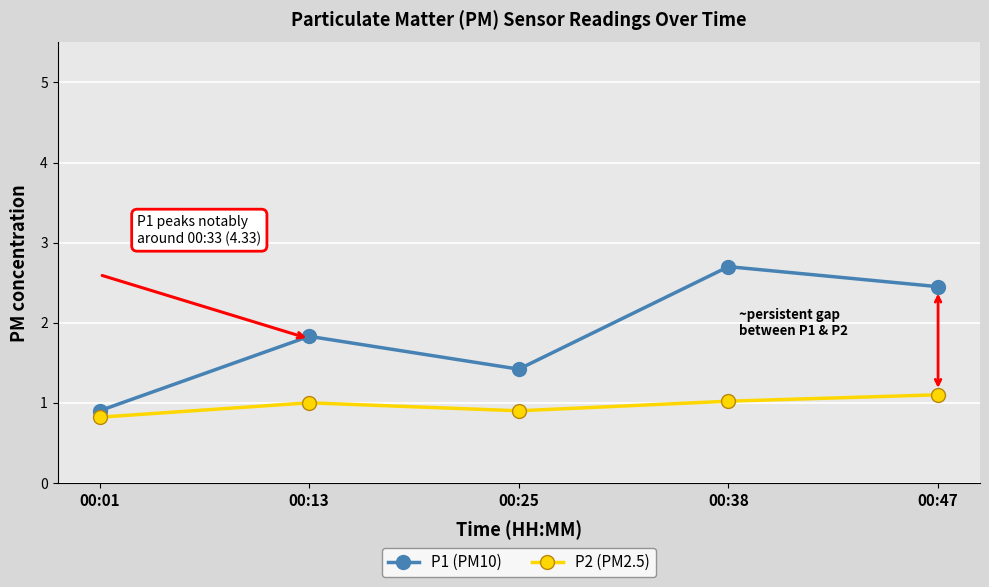

Reading right to left, transcribe all the data shown in this chart.

P1 (PM10): 00:47=2.5	00:38=2.7	00:25=1.4	00:13=1.8	00:01=0.9
P2 (PM2.5): 00:47=1.1	00:38=1.0	00:25=0.9	00:13=1.0	00:01=0.8